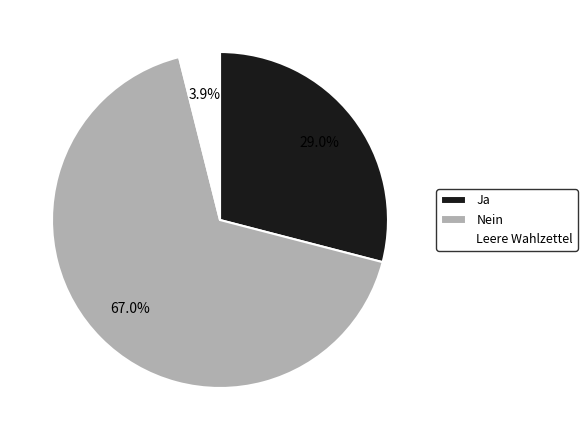

Which slice is the smallest?

Leere Wahlzettel